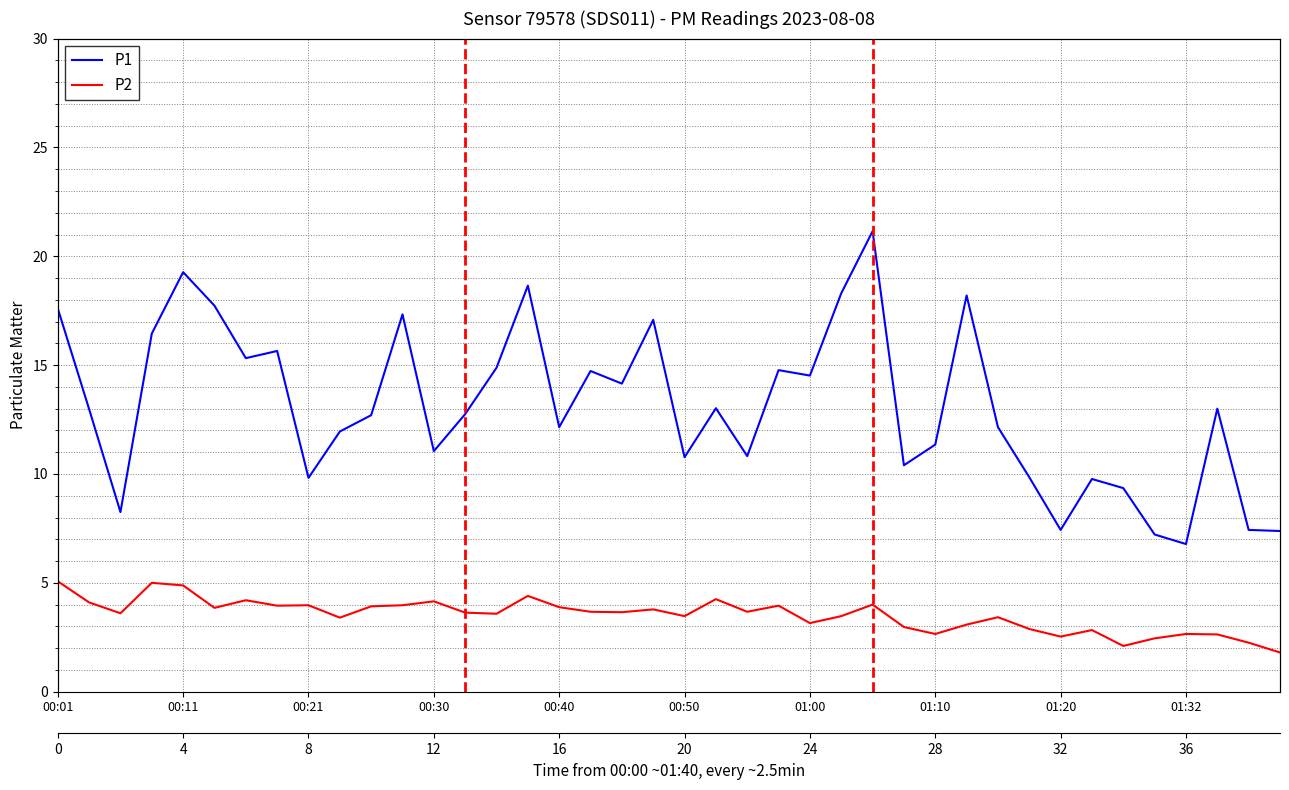

True or false: P1 has more than 0 points higher than both neighbors.

True